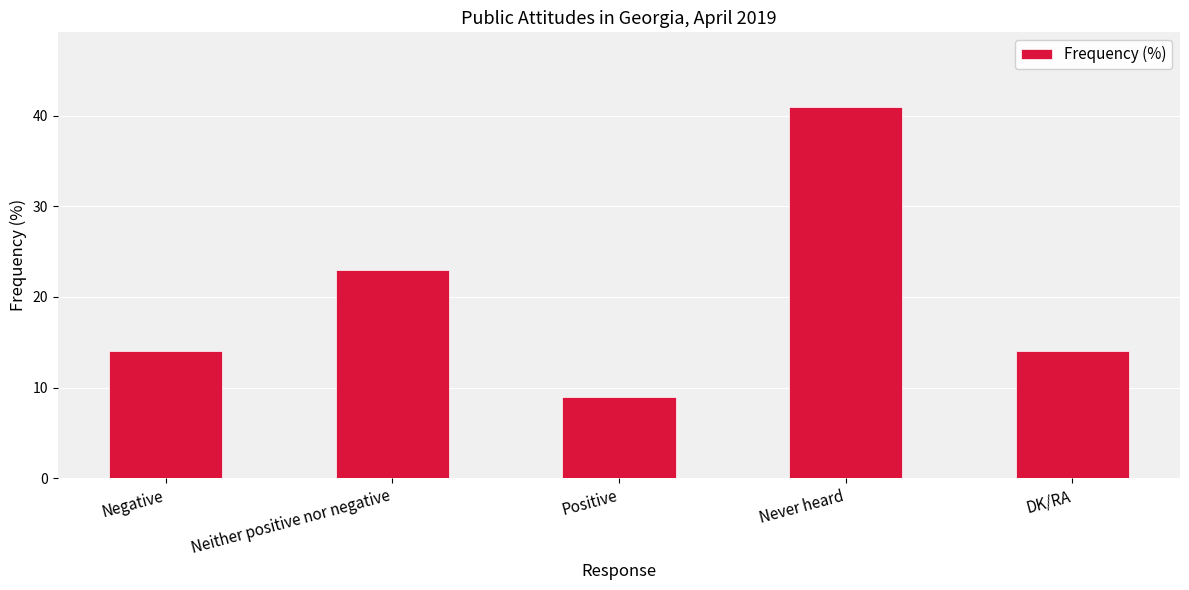

What value does the data have at Neither positive nor negative, to the nearest 10?

20